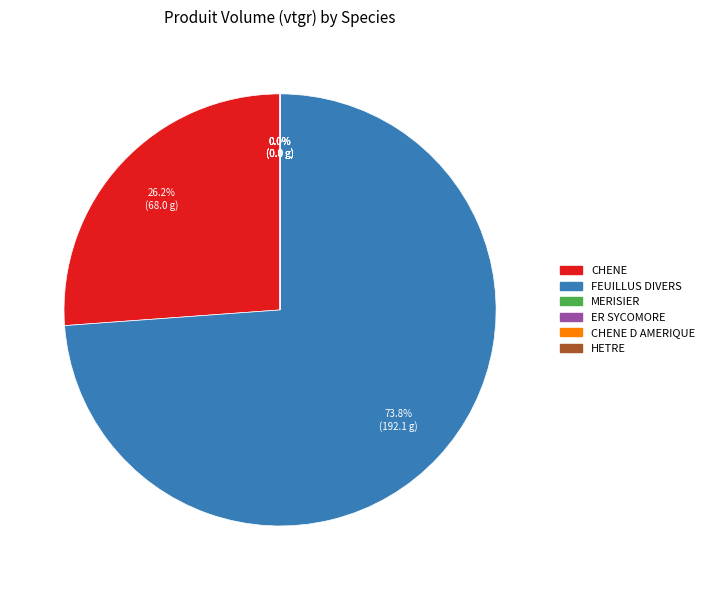

What percentage is NOT represented by CHENE?

73.8%